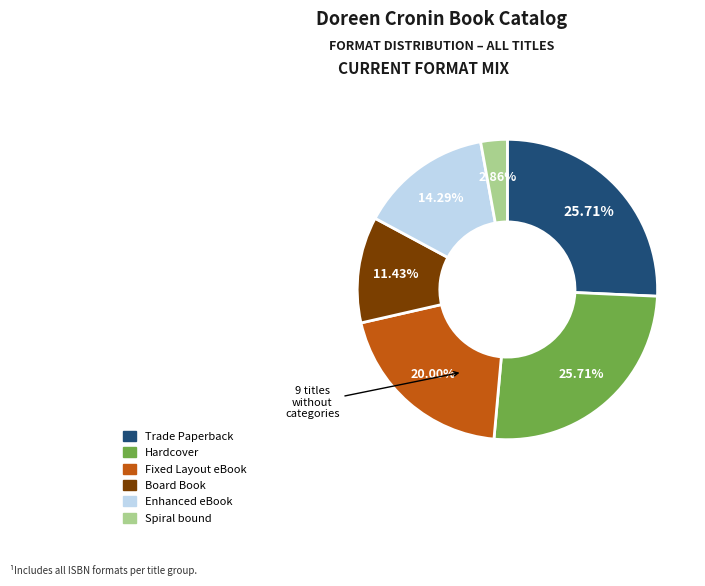

How many segments does this pie chart have?

6